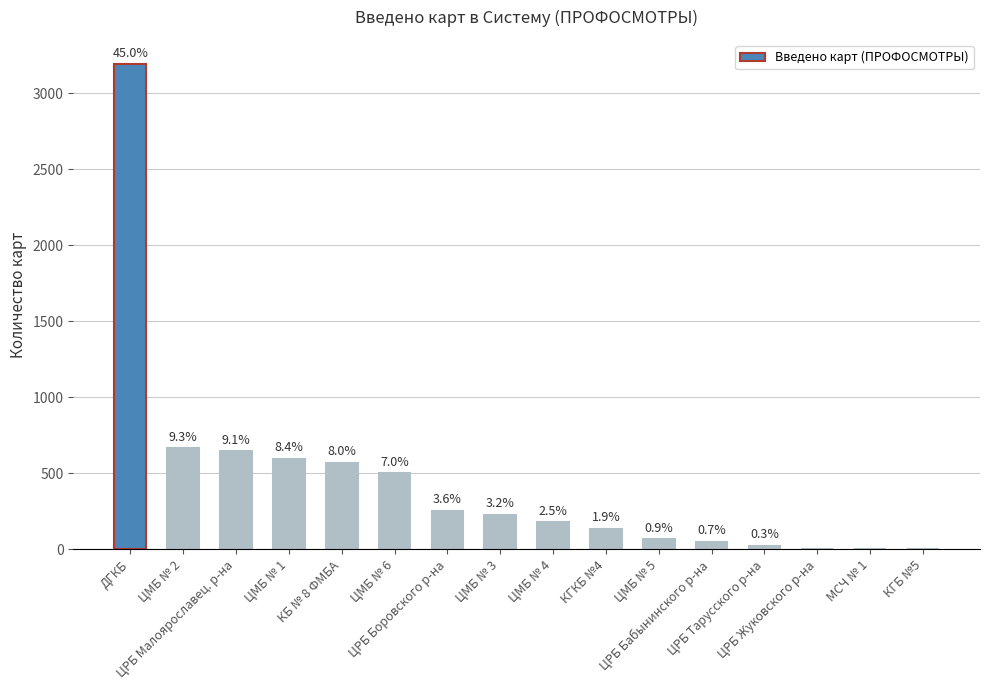

List the labels in order of value, largest first.

ДГКБ, ЦМБ № 2, ЦРБ Малоярославец. р-на, ЦМБ № 1, КБ № 8 ФМБА, ЦМБ № 6, ЦРБ Боровского р-на, ЦМБ № 3, ЦМБ № 4, КГКБ №4, ЦМБ № 5, ЦРБ Бабынинского р-на, ЦРБ Тарусского р-на, ЦРБ Жуковского р-на, МСЧ № 1, КГБ №5